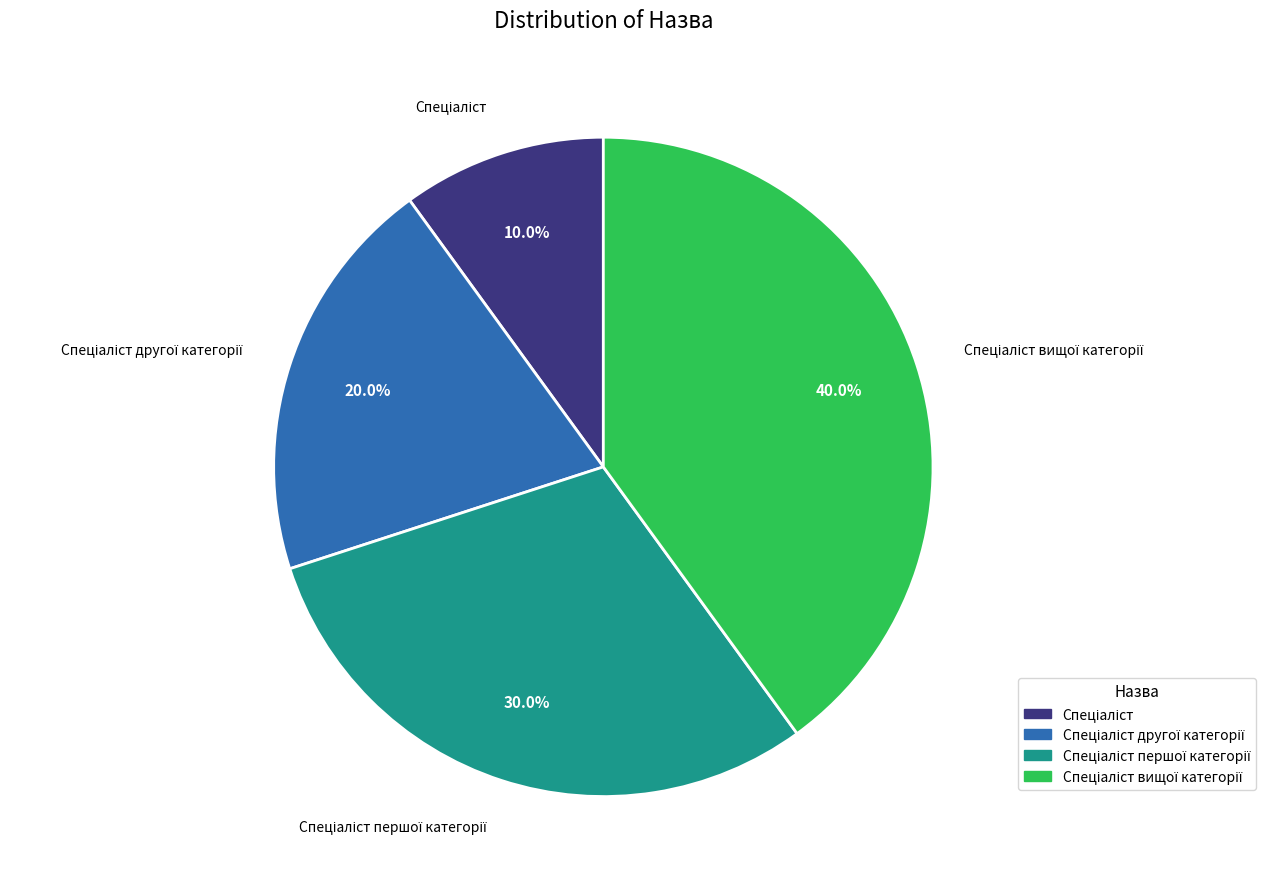

Is there a majority slice in this chart?

No